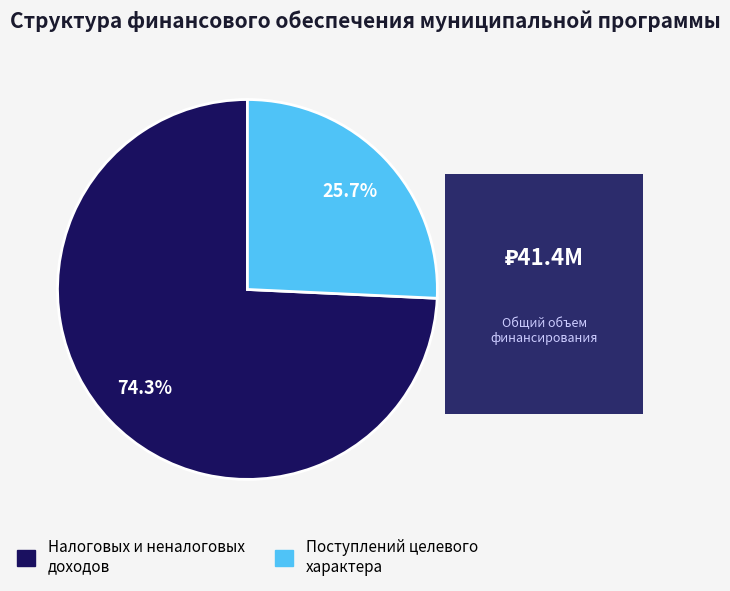

What is the ratio of the value at Налоговых и неналоговых доходов to the value at Поступлений целевого характера?

2.9